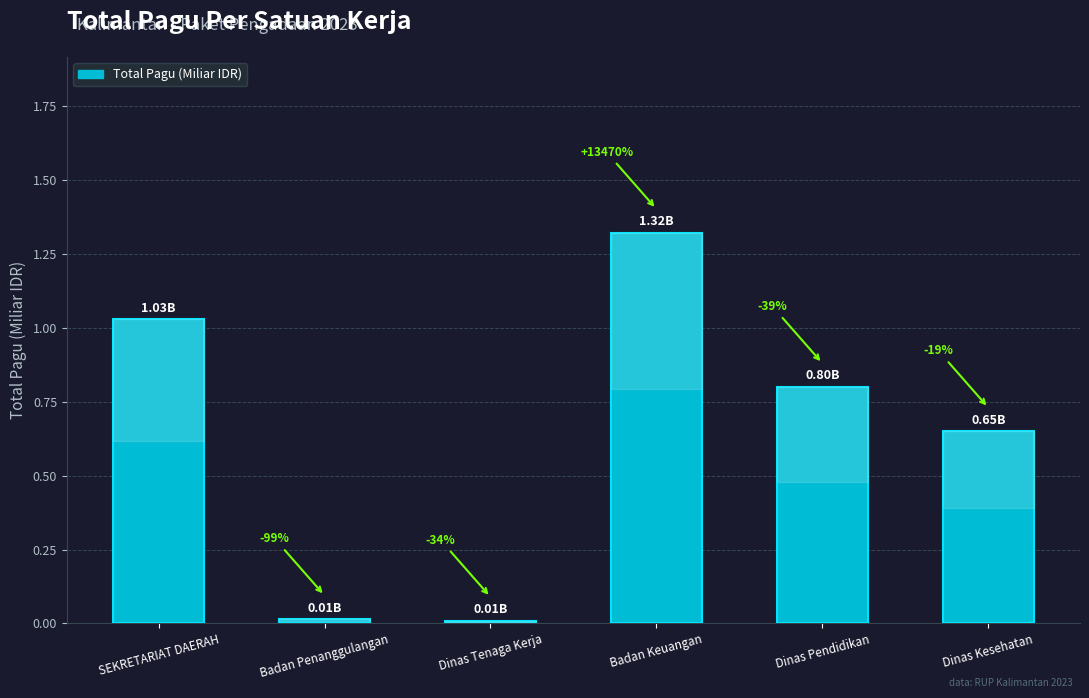

What is the approximate value at Dinas Kesehatan?

0.7